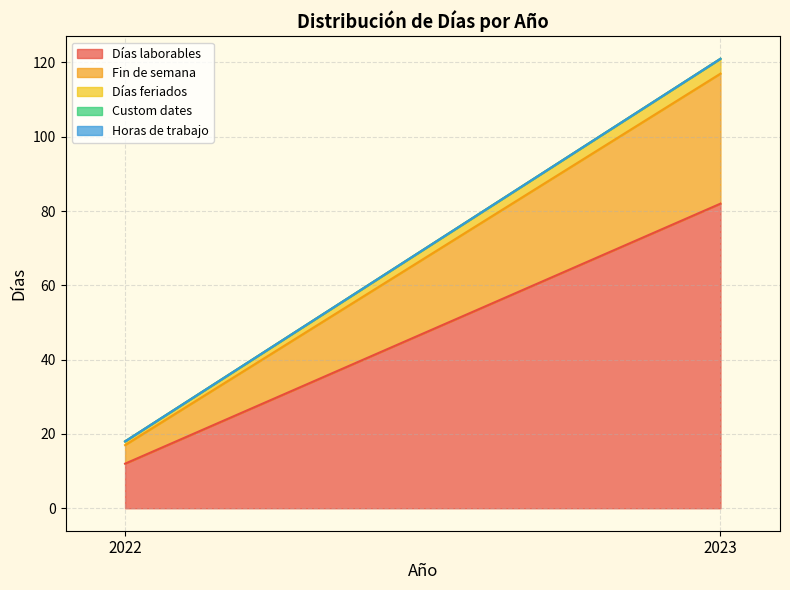

What is the sum of the Fin de semana values at 2022 and 2023?

40